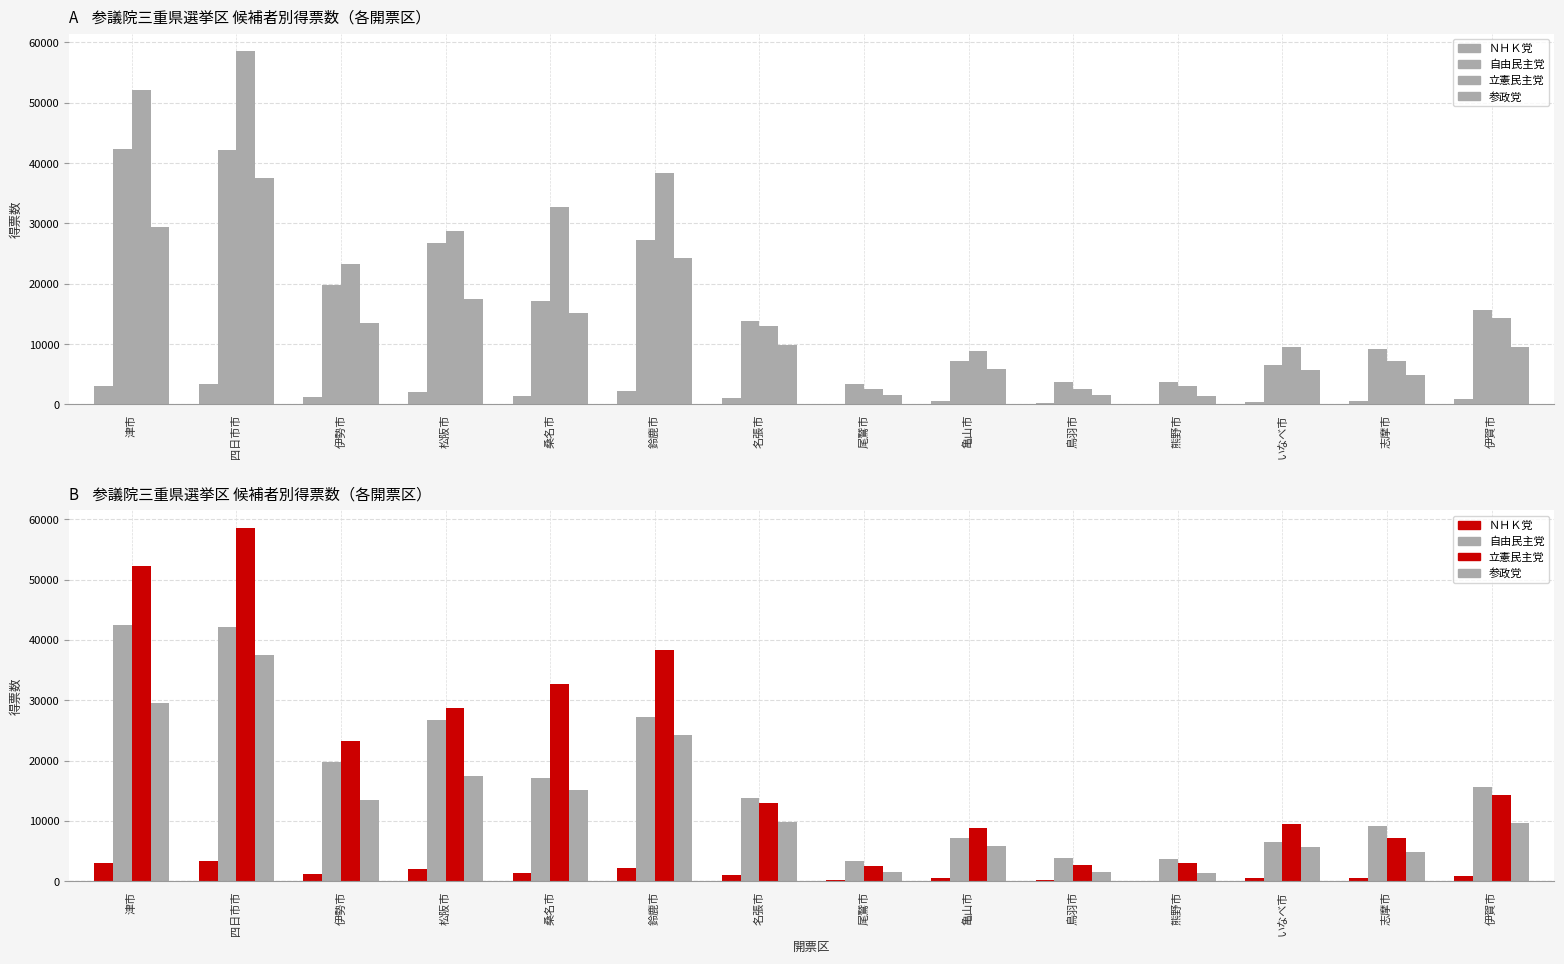

What is the difference between the second highest and second lowest values in the ＮＨＫ党 series?

2883